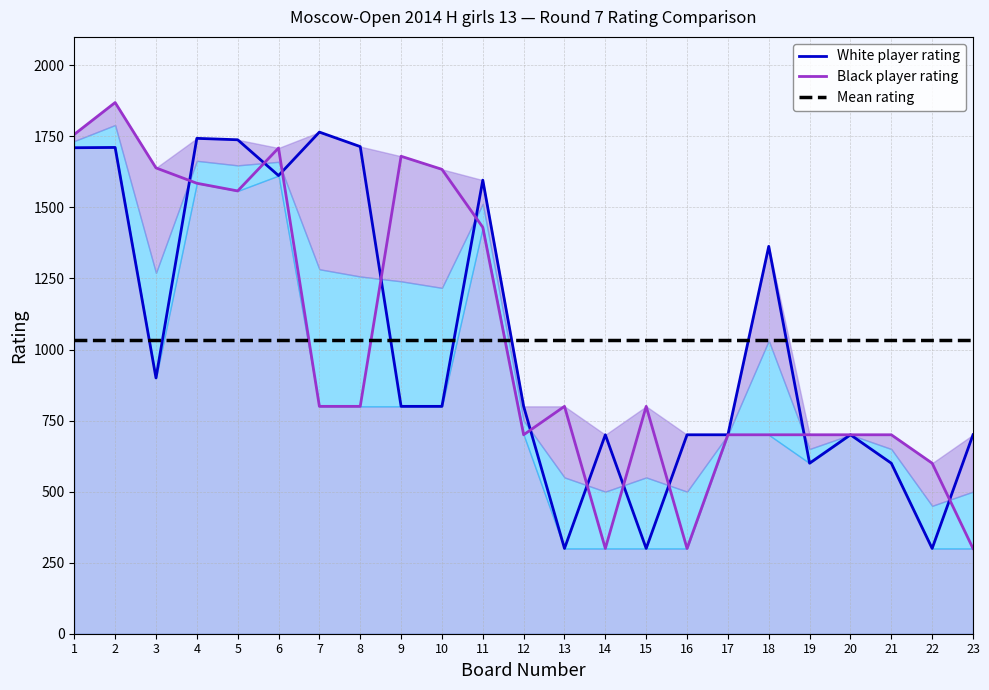

What is the difference between the second highest and minimum values in the Black player rating series?

1457.0